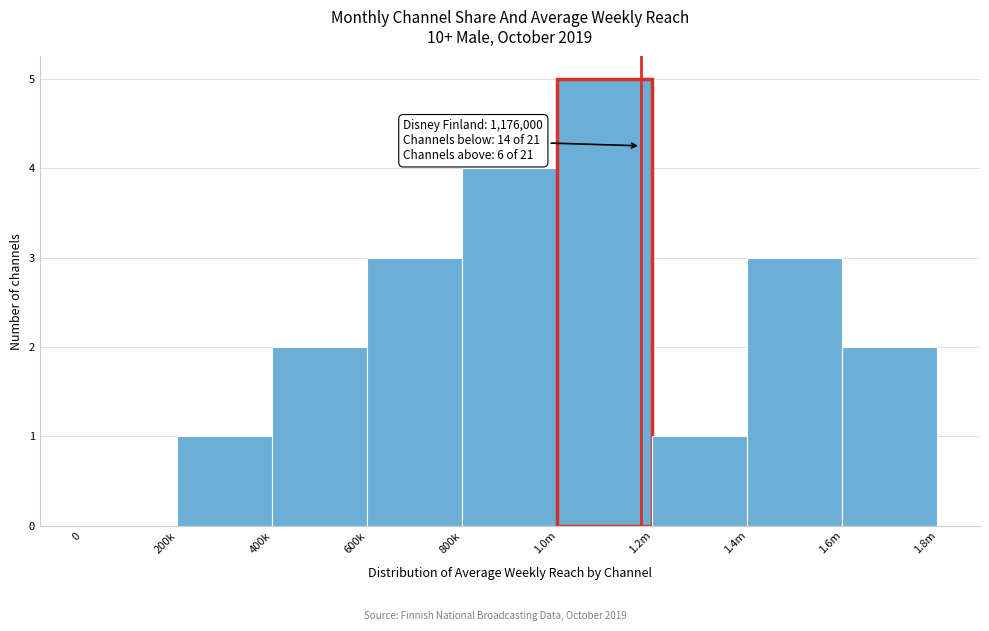

Reading left to right, what are all the values shown in this chart?

0=0	200k=1	400k=2	600k=3	800k=4	1.0m=5	1.2m=1	1.4m=3	1.6m=2